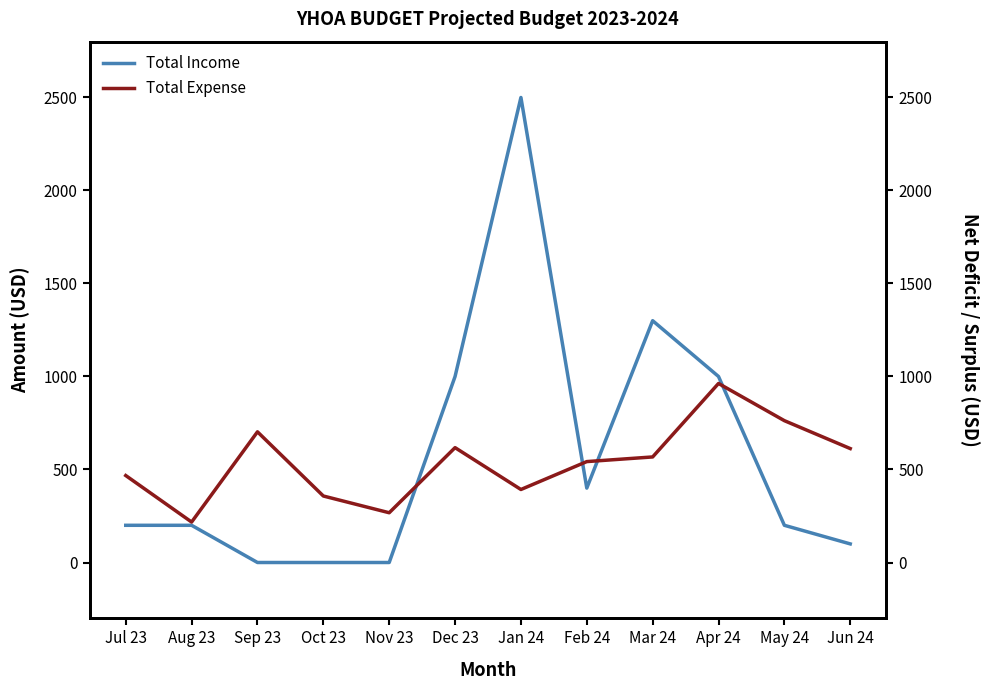

What is the label of the 6th point from the left?

Dec 23